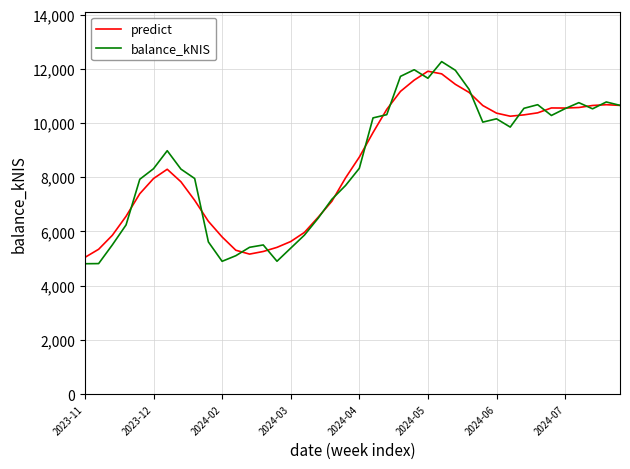

Which series has the widest spread of values?

balance_kNIS